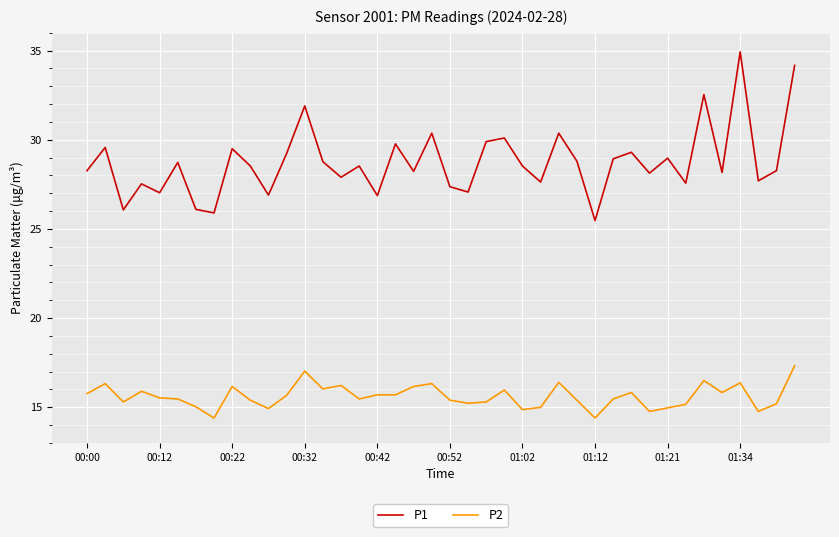

Which series has the largest range (max minus min)?

P1